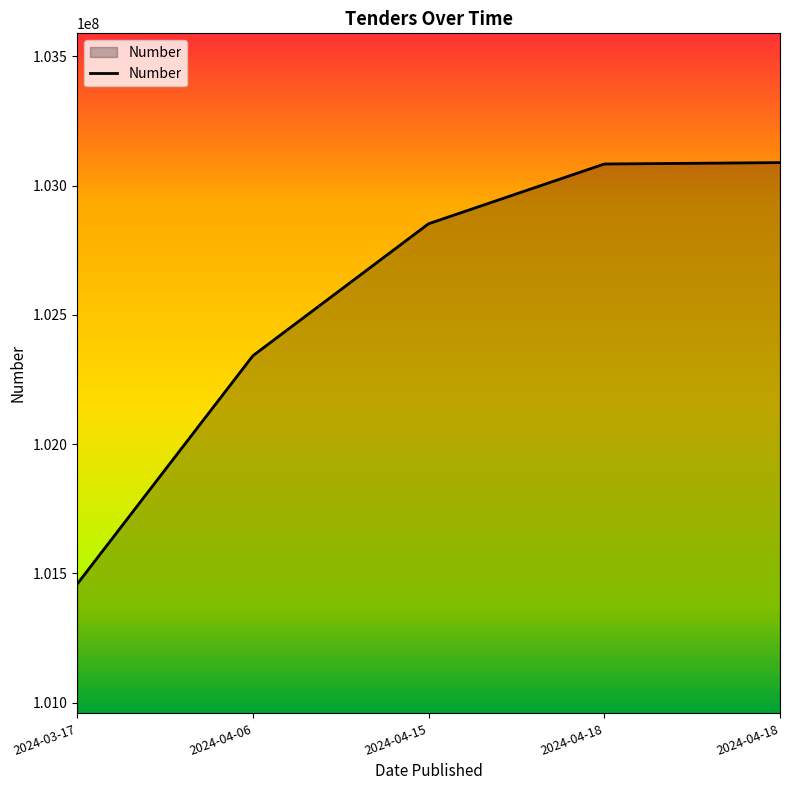

Between 2024-04-18 and 2024-04-06, which is larger?

2024-04-18